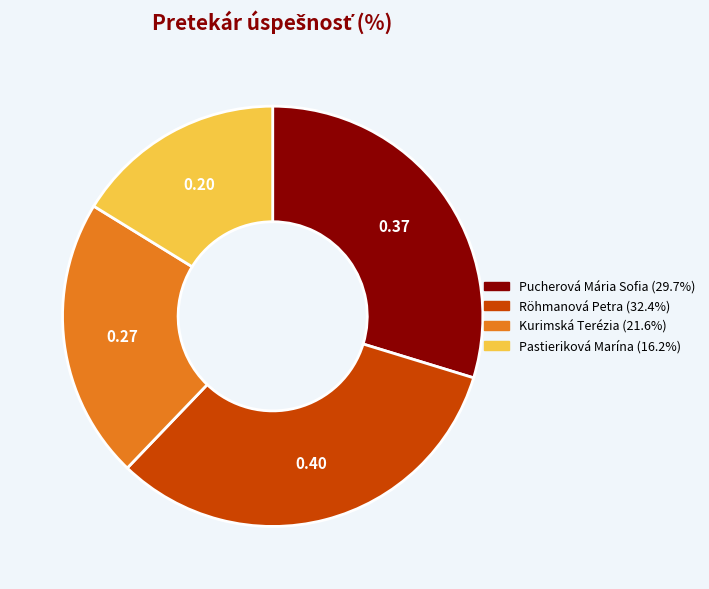

Count the number of slices in the pie.

4